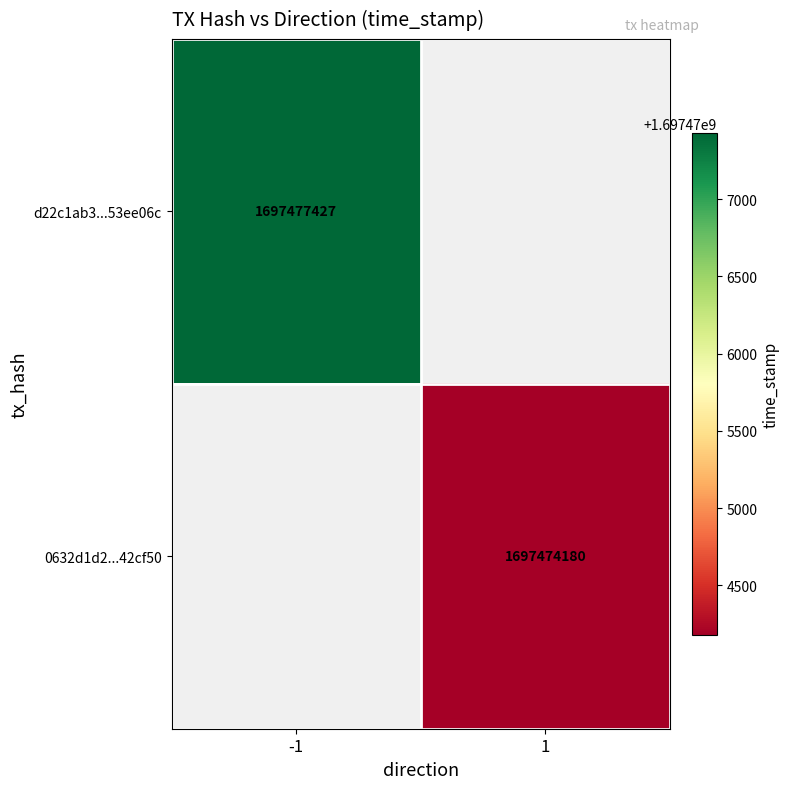

True or false: 0632d1d2...42cf50 has a value of 417564832 at 1.

False